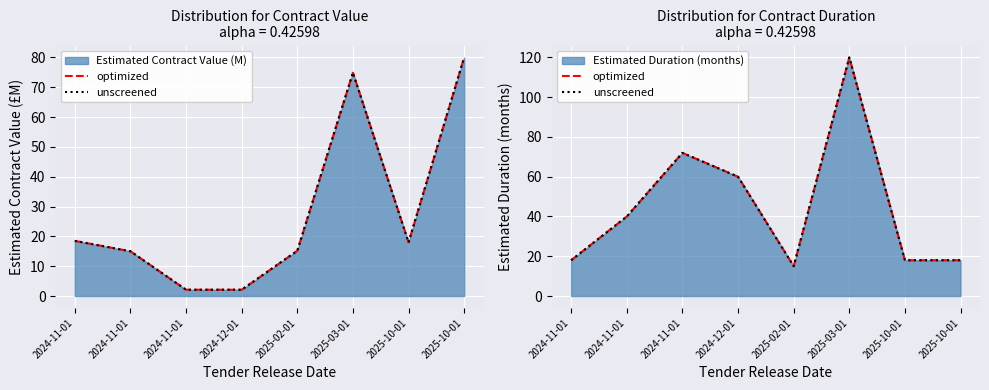

Does the chart display data point markers on the line(s)?

No